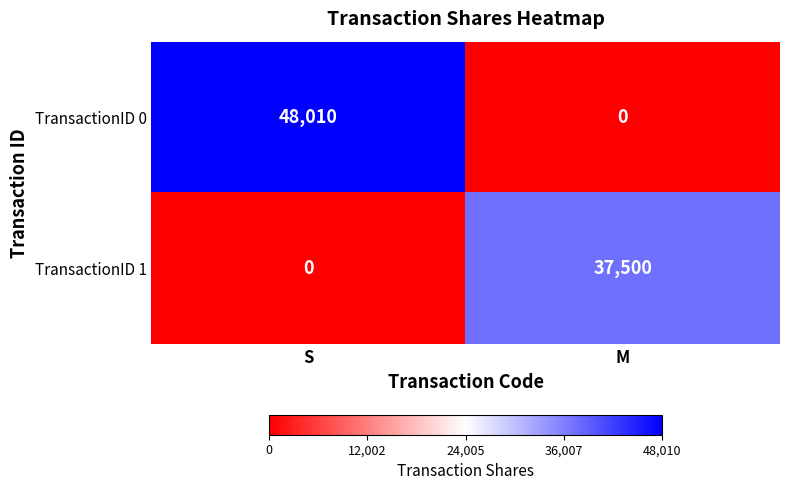

At which category is the sum across all series the highest?

S